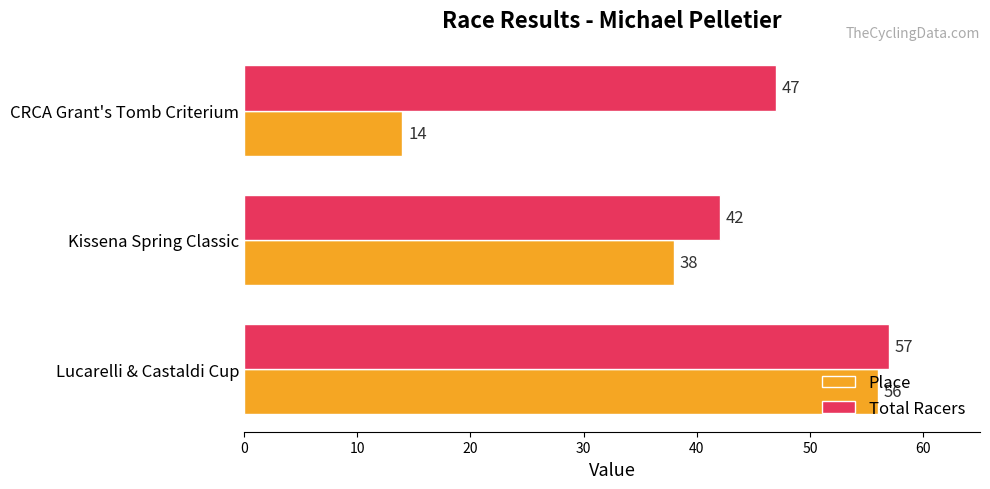

How many values in the Place series are below 38?

1